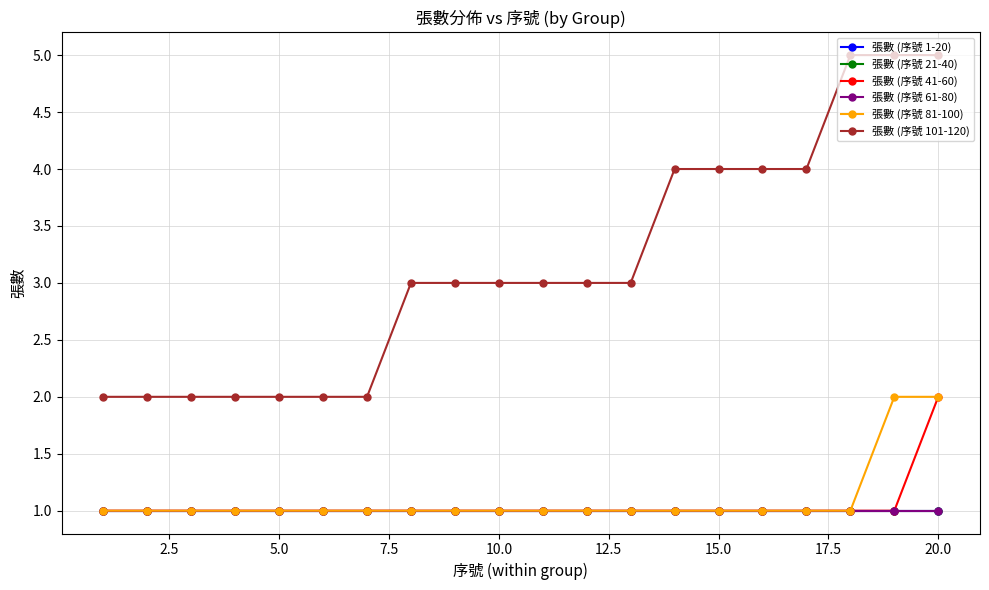

Does the chart have visible grid lines?

Yes